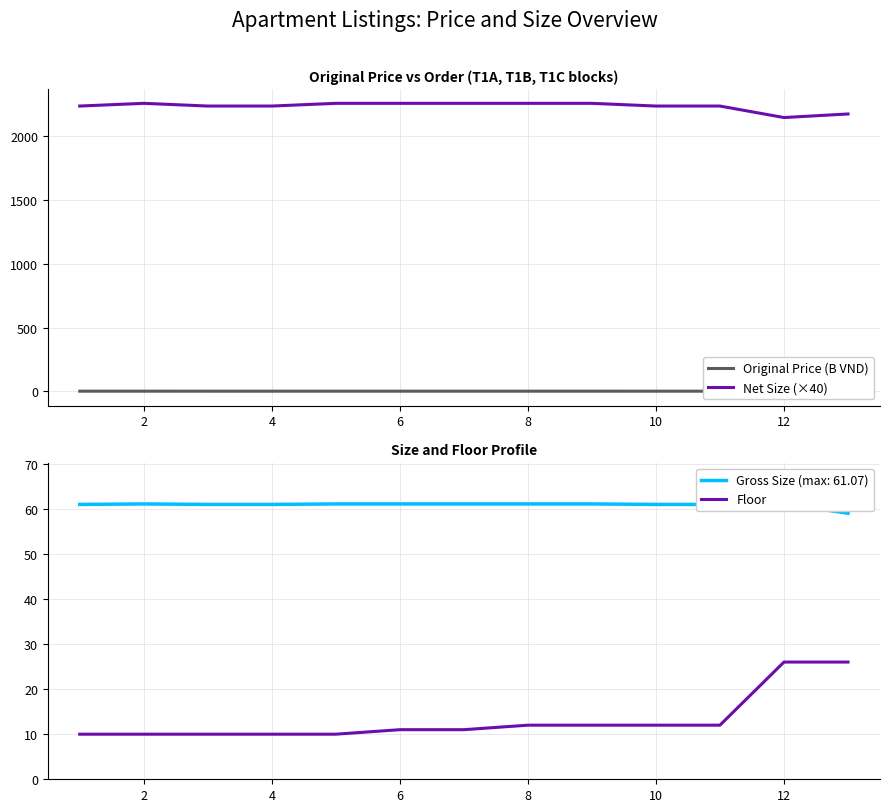

How many categories are shown in the chart?

13